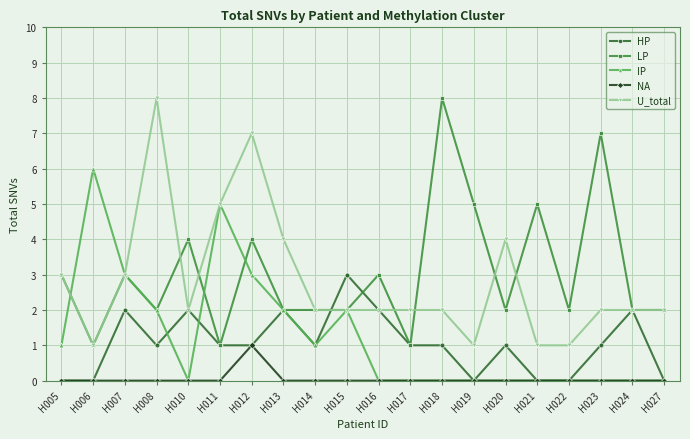

How many data points does each series have?

20